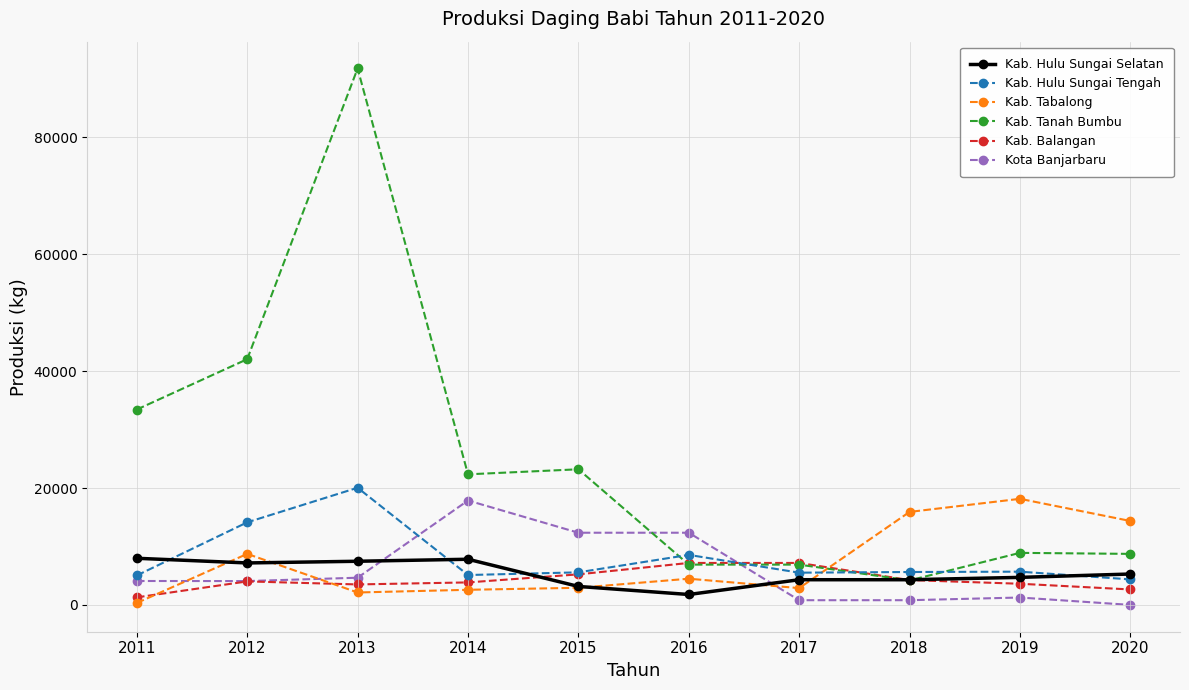

At 2019, list the series in order from smallest to largest.

Kota Banjarbaru, Kab. Balangan, Kab. Hulu Sungai Selatan, Kab. Hulu Sungai Tengah, Kab. Tanah Bumbu, Kab. Tabalong